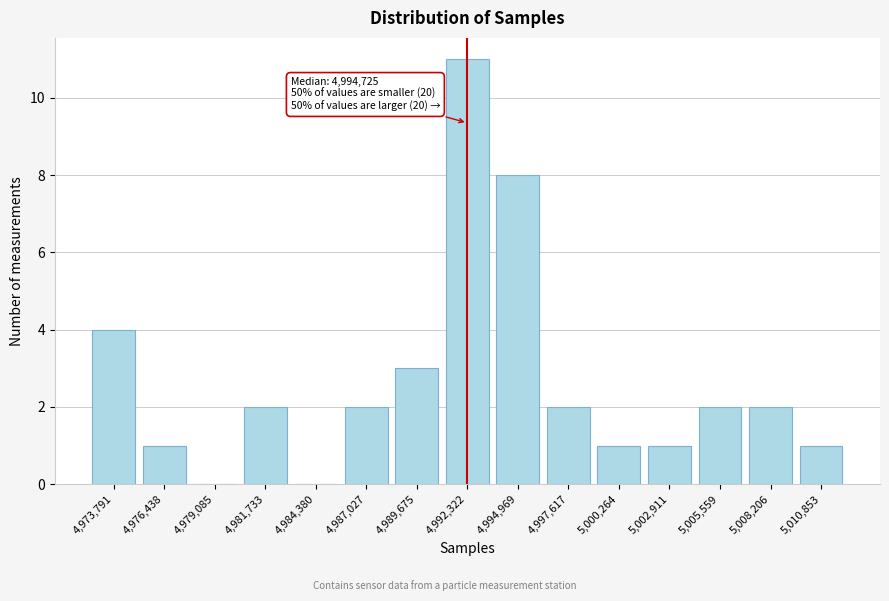

Reading right to left, extract all data points from this chart.

5,010,853=1	5,008,206=2	5,005,559=2	5,002,911=1	5,000,264=1	4,997,617=2	4,994,969=8	4,992,322=11	4,989,675=3	4,987,027=2	4,984,380=0	4,981,733=2	4,979,085=0	4,976,438=1	4,973,791=4